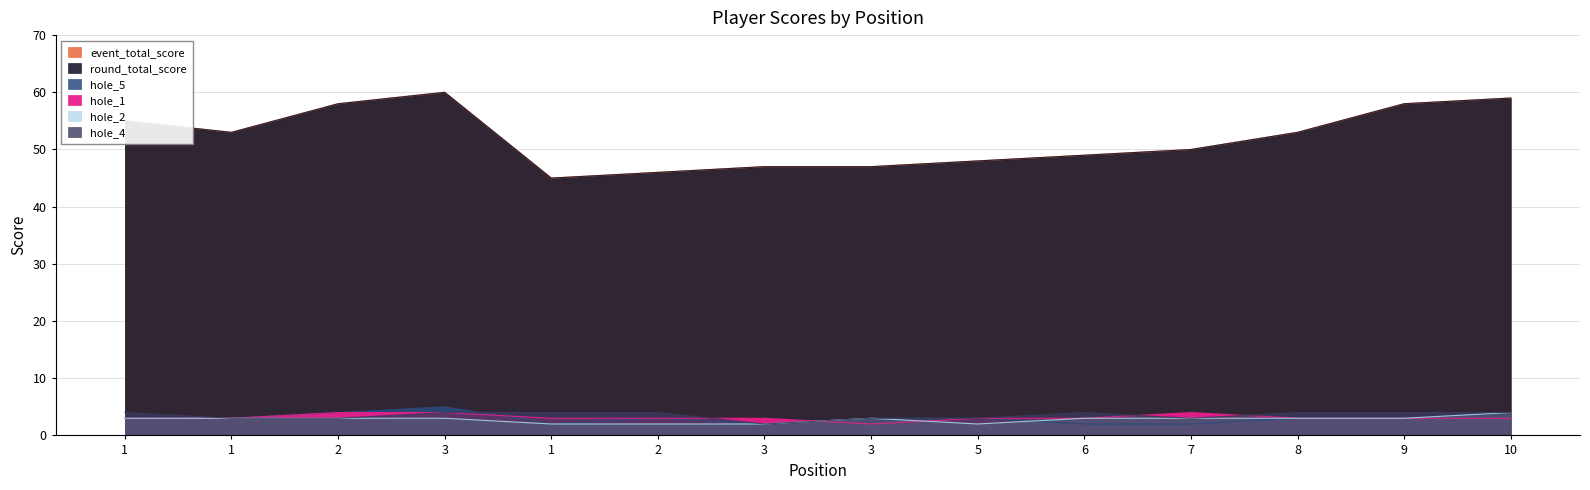

What is the difference between the maximum and minimum values in the hole_5 series?

3